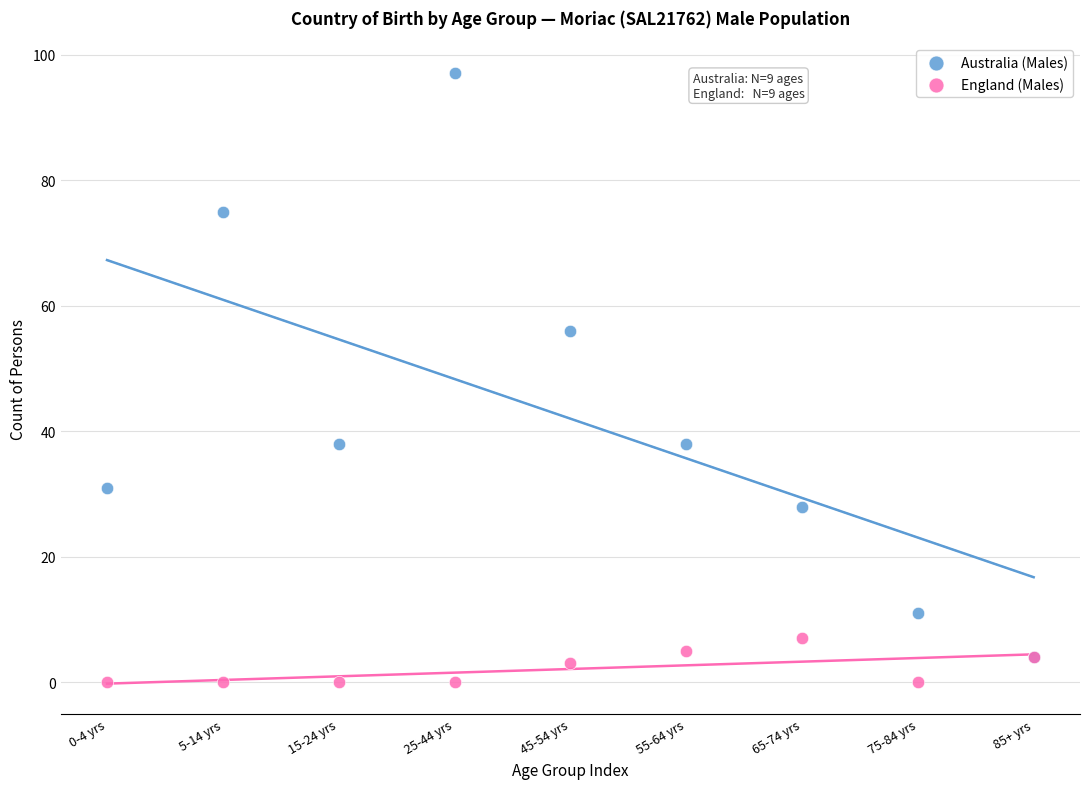

Which series has the largest Y range (max minus min)?

Australia (Males)